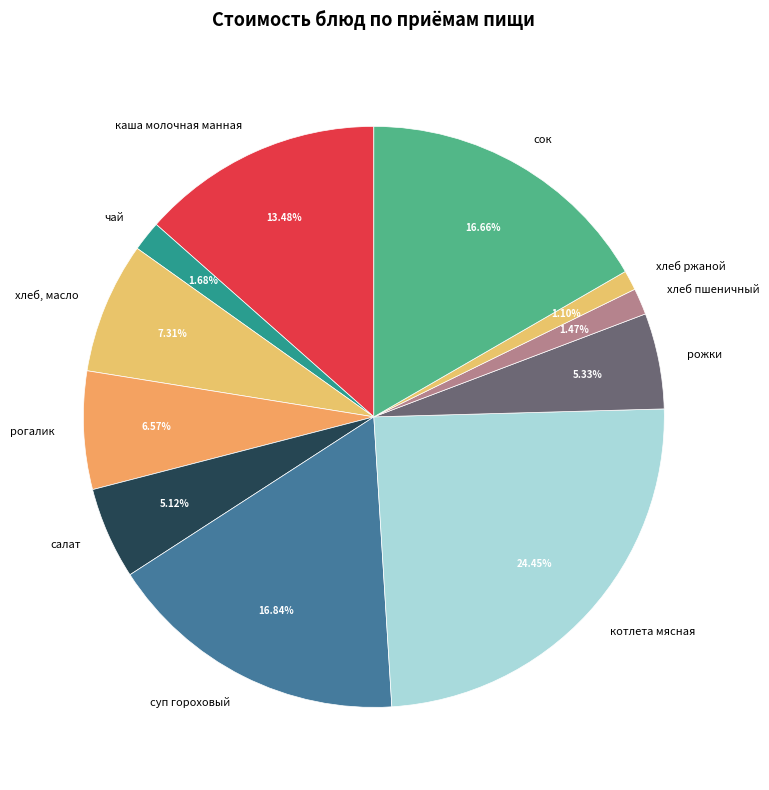

To the nearest percent, what is the difference between the хлеб, масло and хлеб пшеничный slice percentages?

6%